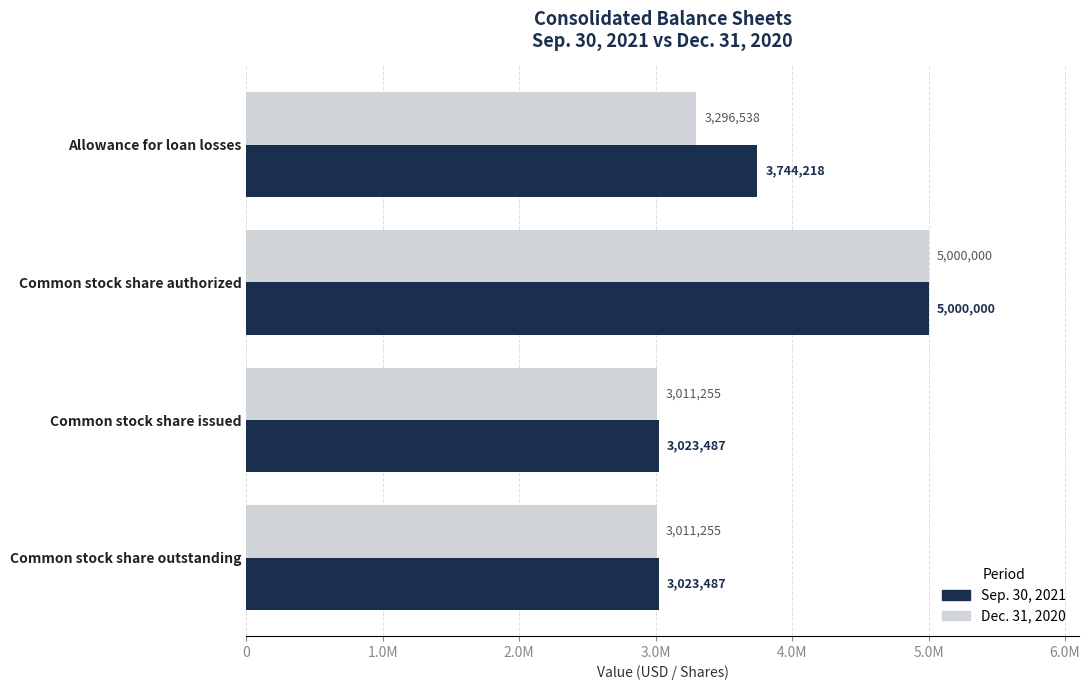

Which series has the largest total across all categories?

Sep. 30, 2021